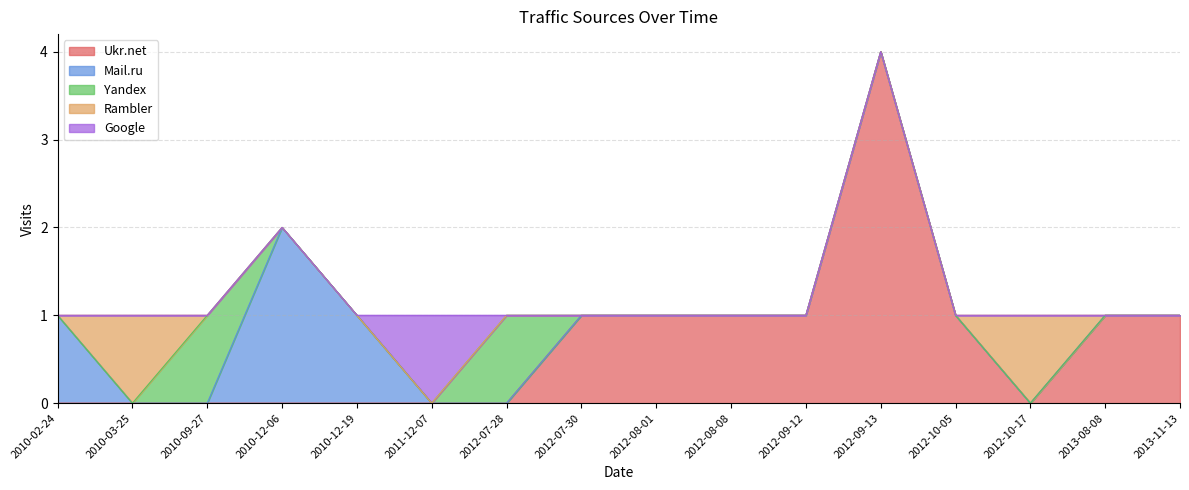

What is the sum of all Ukr.net values?

11